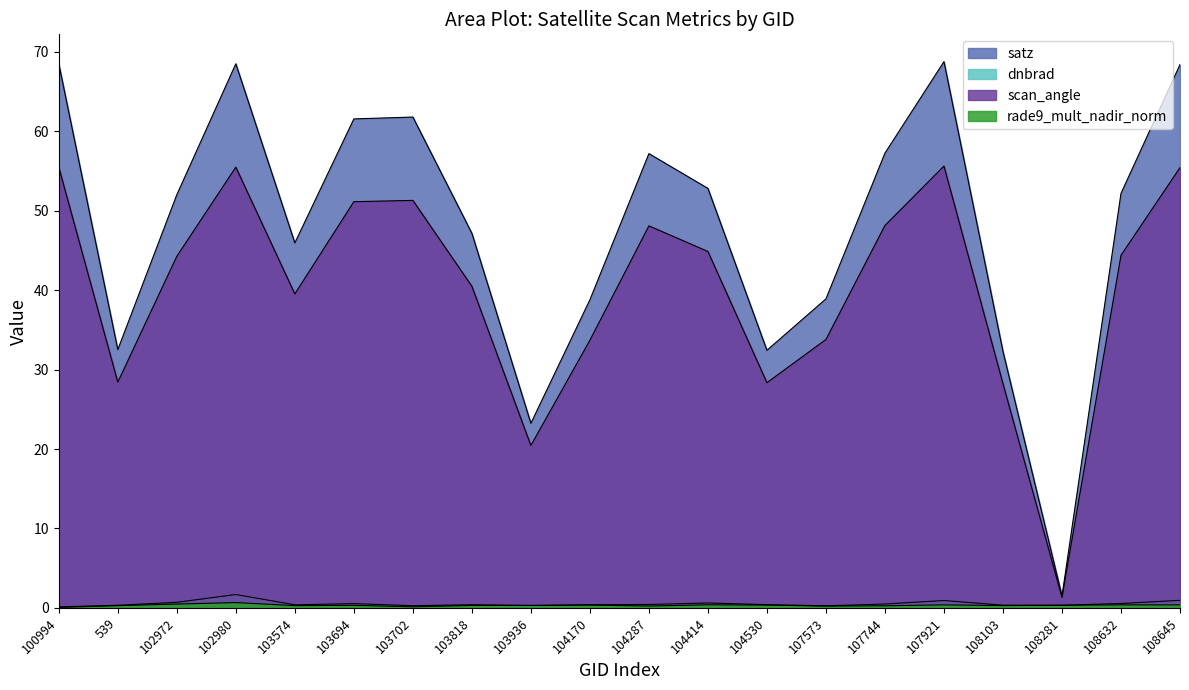

Is it true that rade9_mult_nadir_norm equals 0.5 at 102972?

True